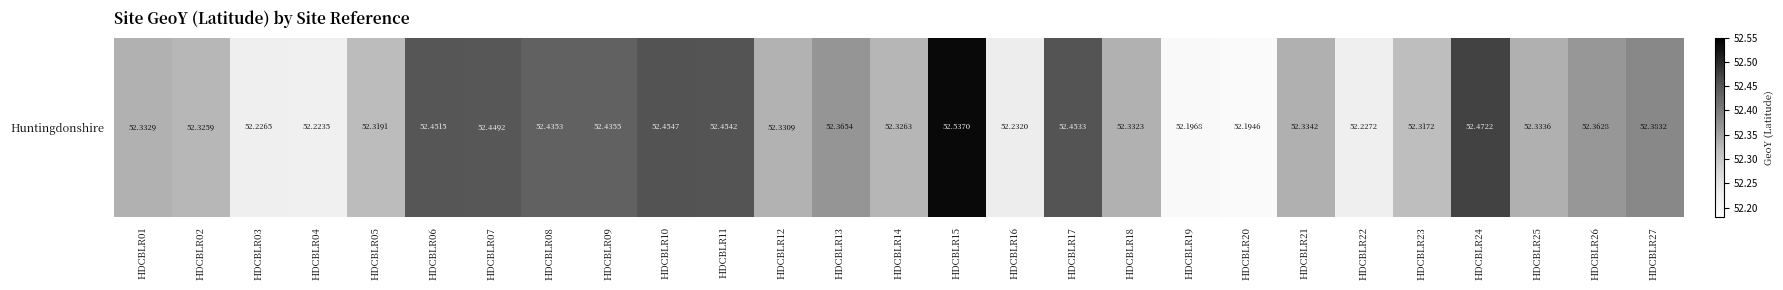

What is the difference between the maximum and minimum values?

0.3